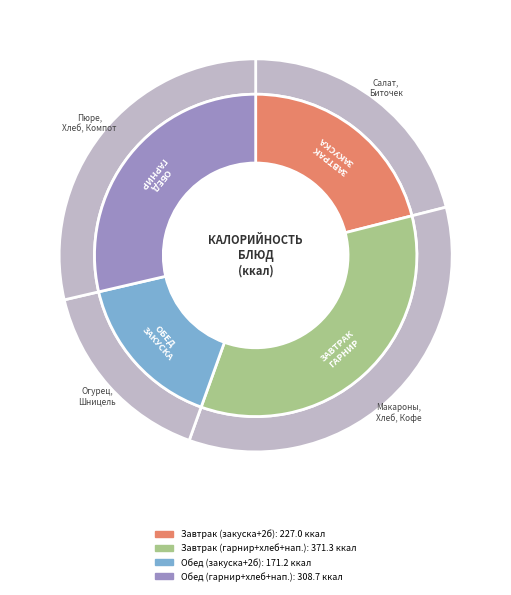

True or false: Компот из смеси сухофруктов accounts for 1% of the total.

False